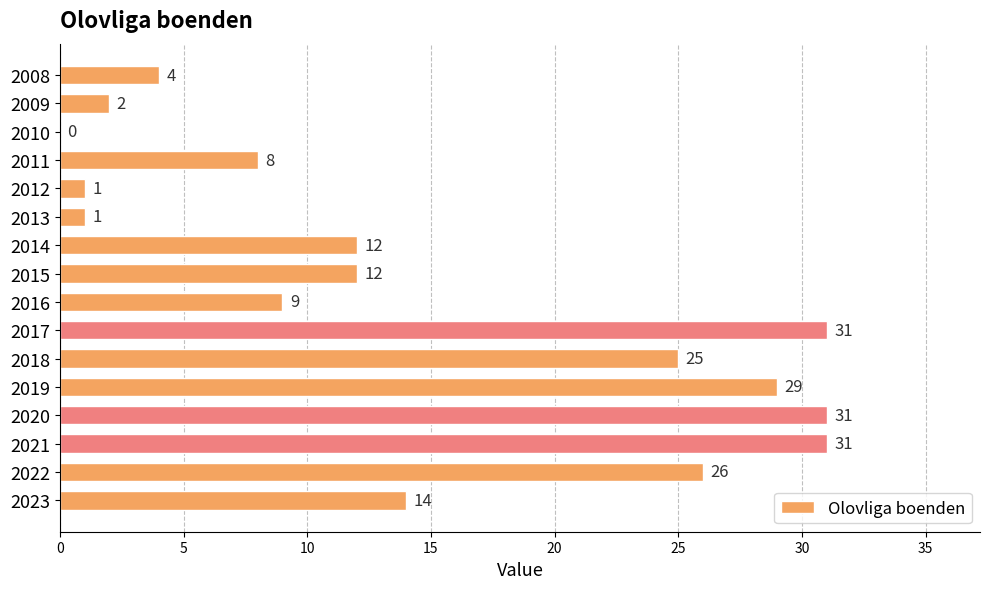

How many positive values are there?

15